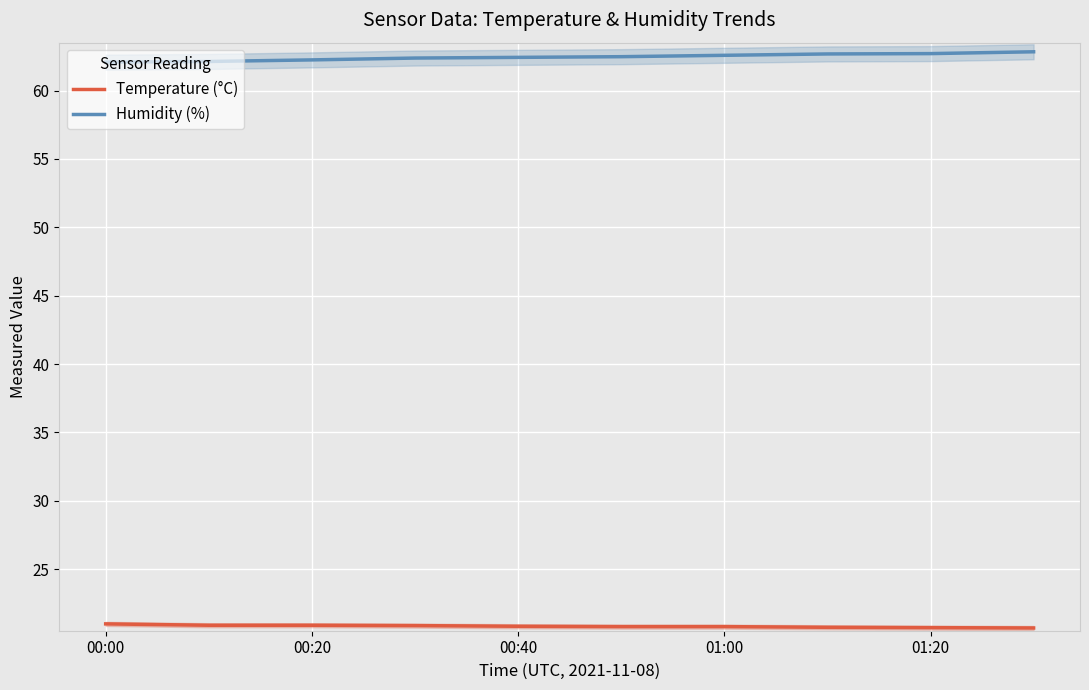

True or false: Humidity (%) and Temperature (°C) intersect in this chart.

False